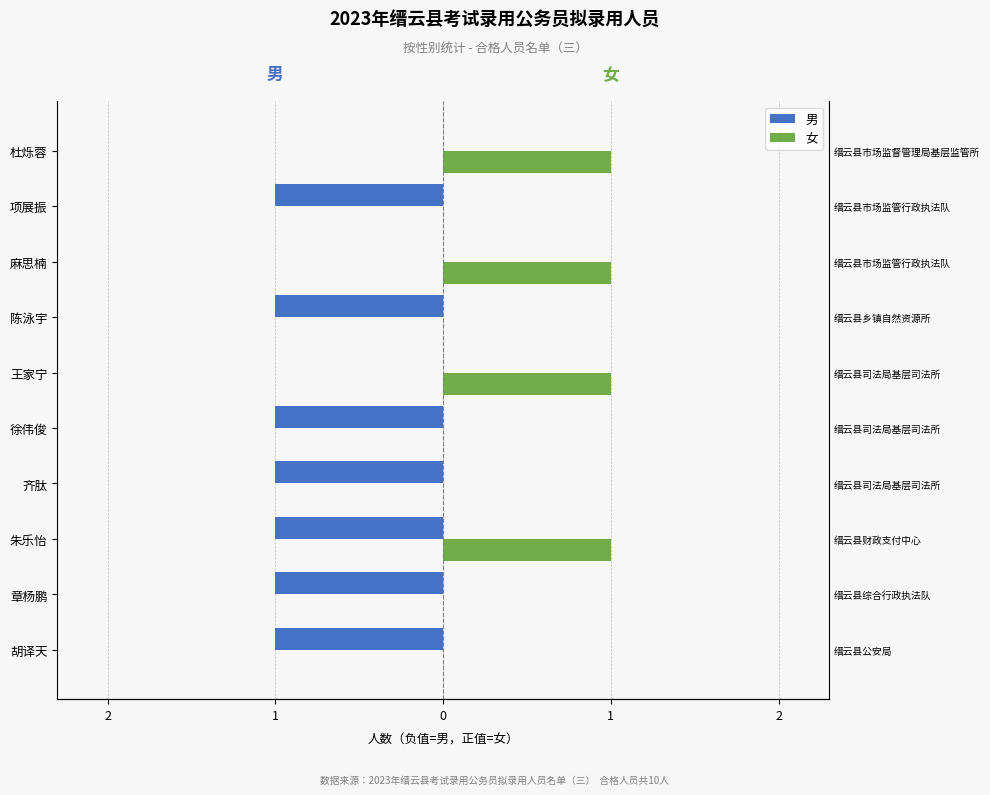

How many distinct data groups are displayed?

2